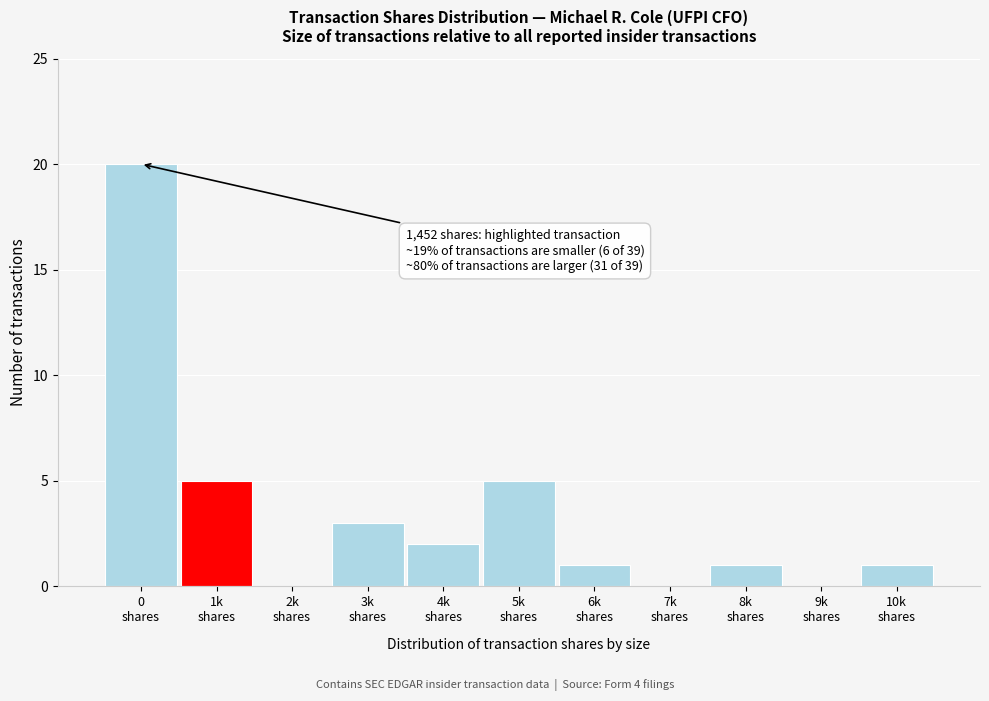

What is the maximum value shown in the chart?

20